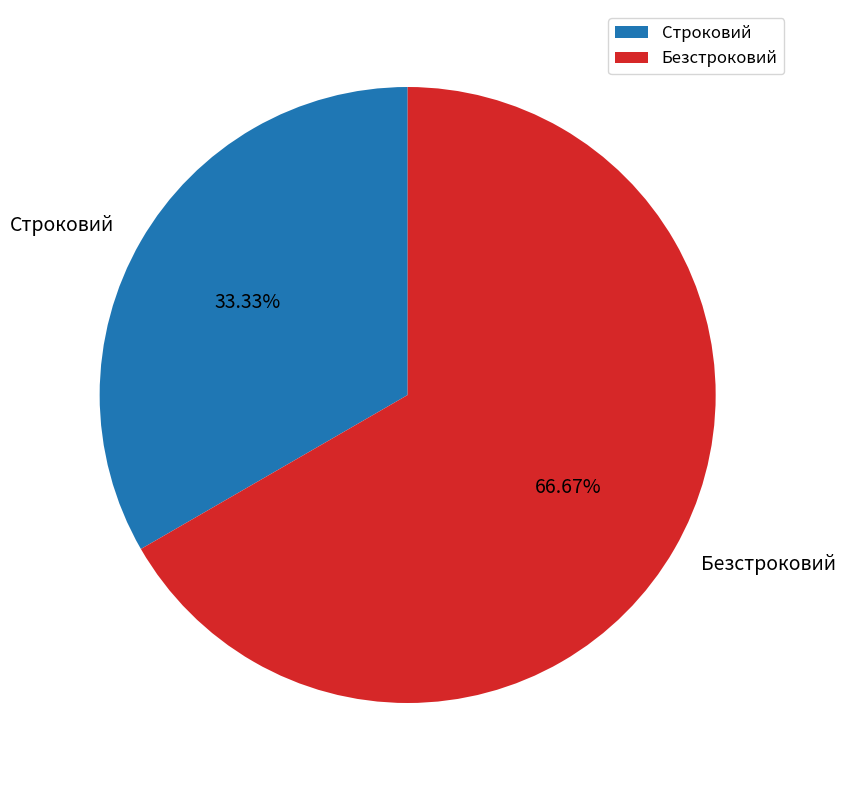

How many slices are in this pie chart?

2